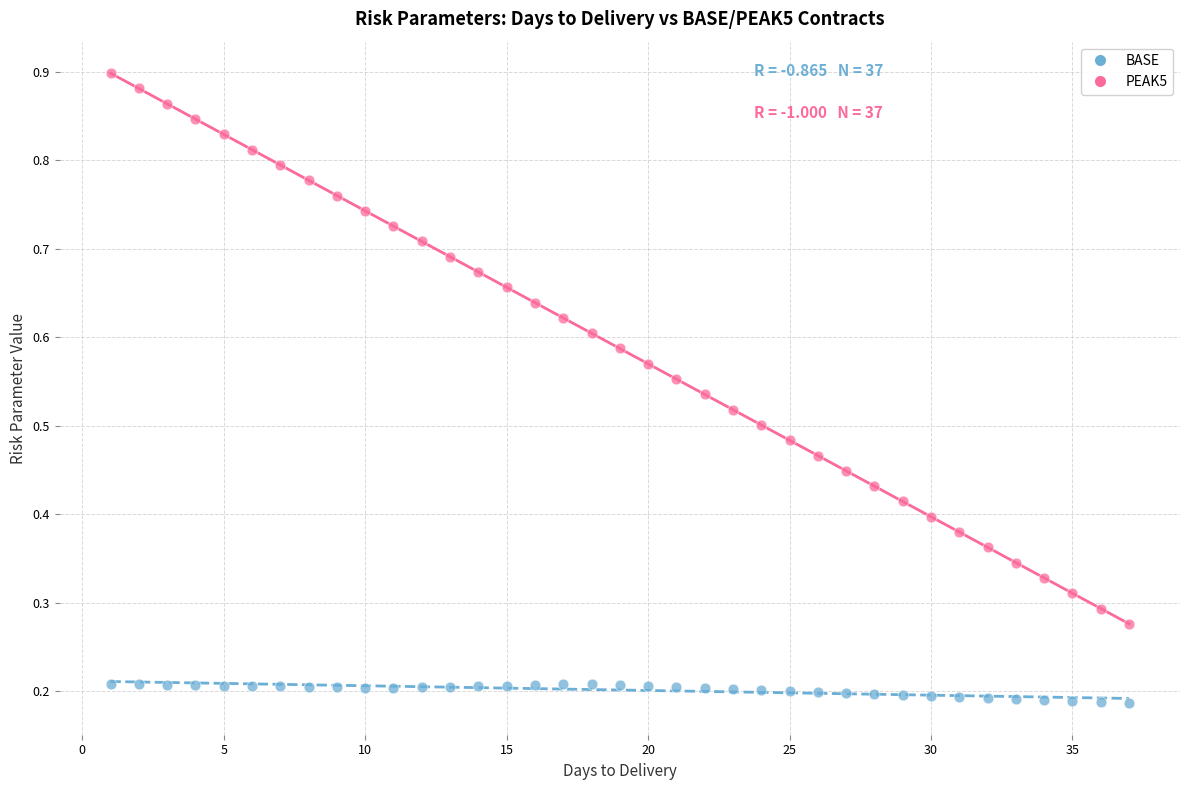

Which series contains the highest Y value?

PEAK5